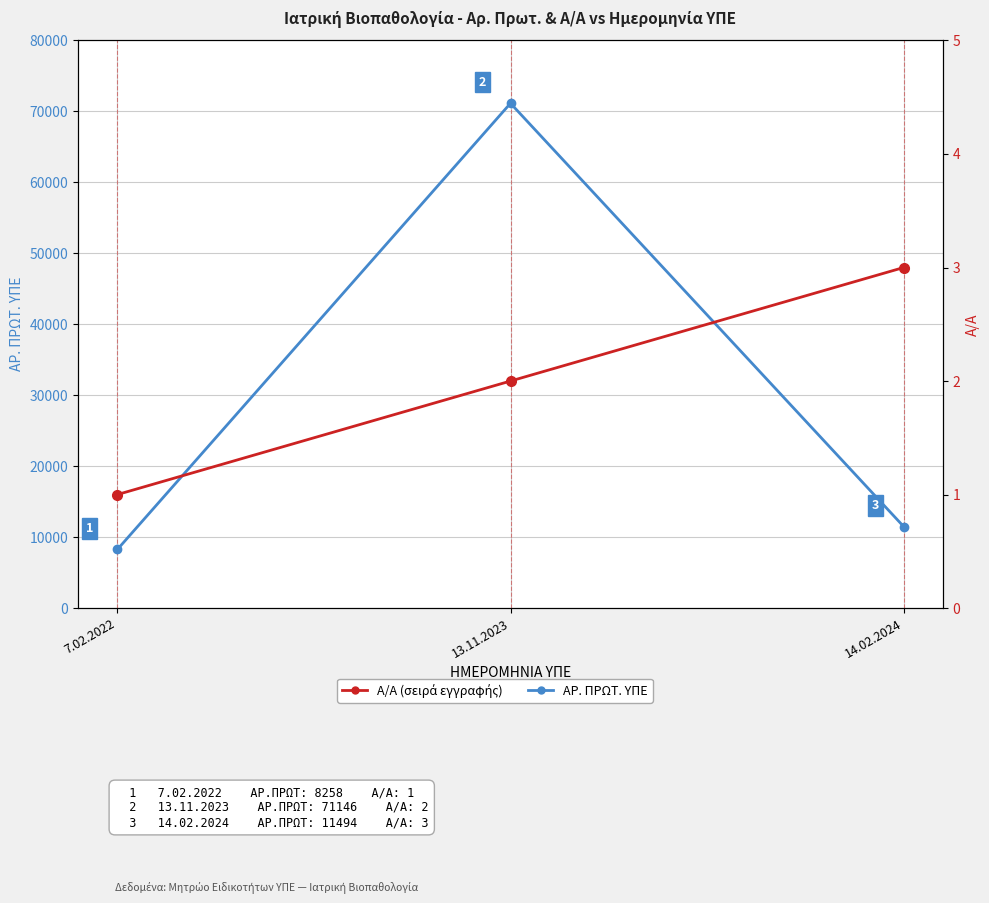

Which series has the widest spread of values?

ΑΡ. ΠΡΩΤ. ΥΠΕ